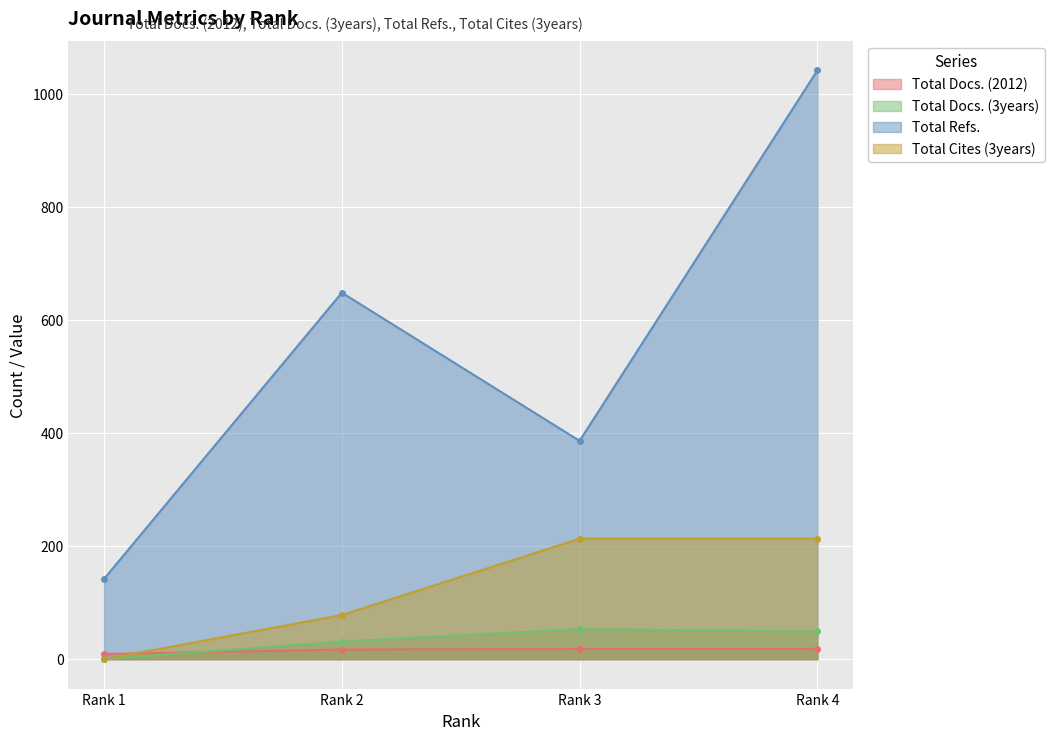

At which label does Total Cites (3years) reach its minimum?

Rank 1